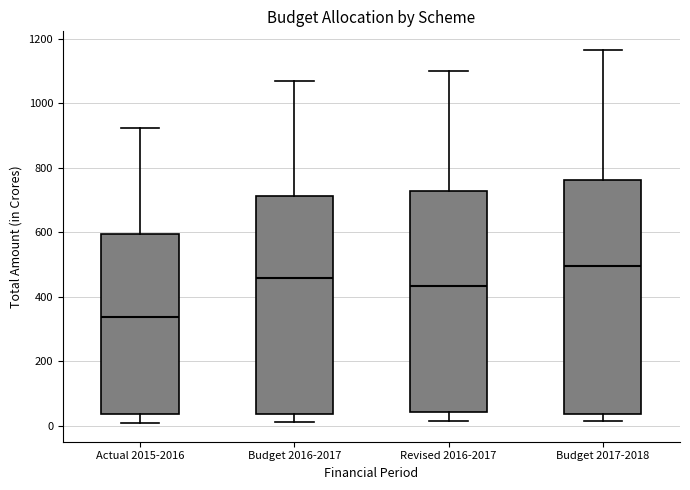

Which box has the highest median line?

Budget 2017-2018